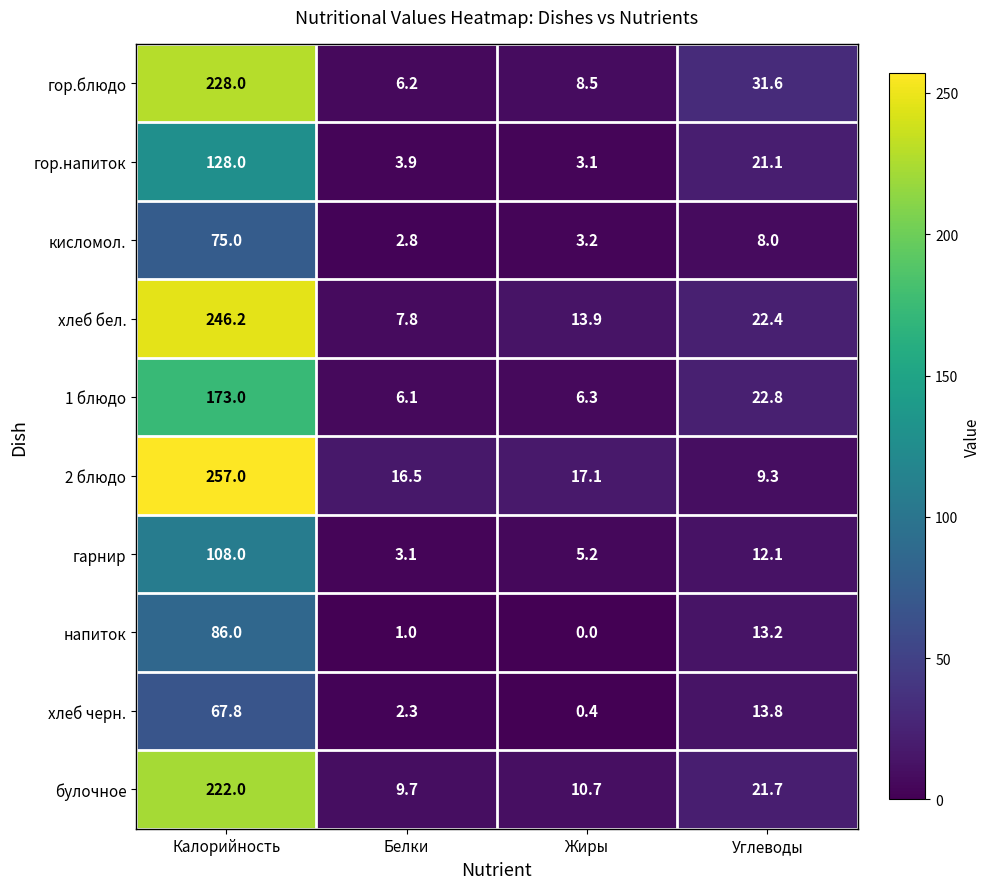

Rank the series at Белки from lowest to highest value.

напиток, хлеб черн., кисломол., гарнир, гор.напиток, 1 блюдо, гор.блюдо, хлеб бел., булочное, 2 блюдо